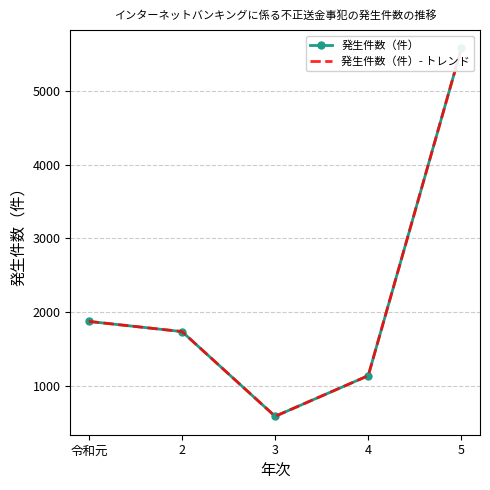

What is the difference between the 発生件数（件）- トレンド values at 4 and 3?

552